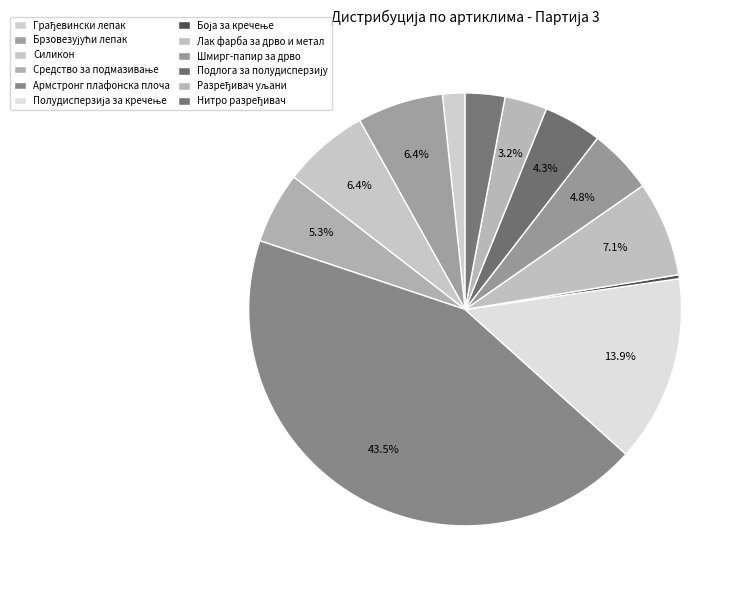

Is the sum of Полудисперзија за кречење and Средство за подмазивање greater than half?

No